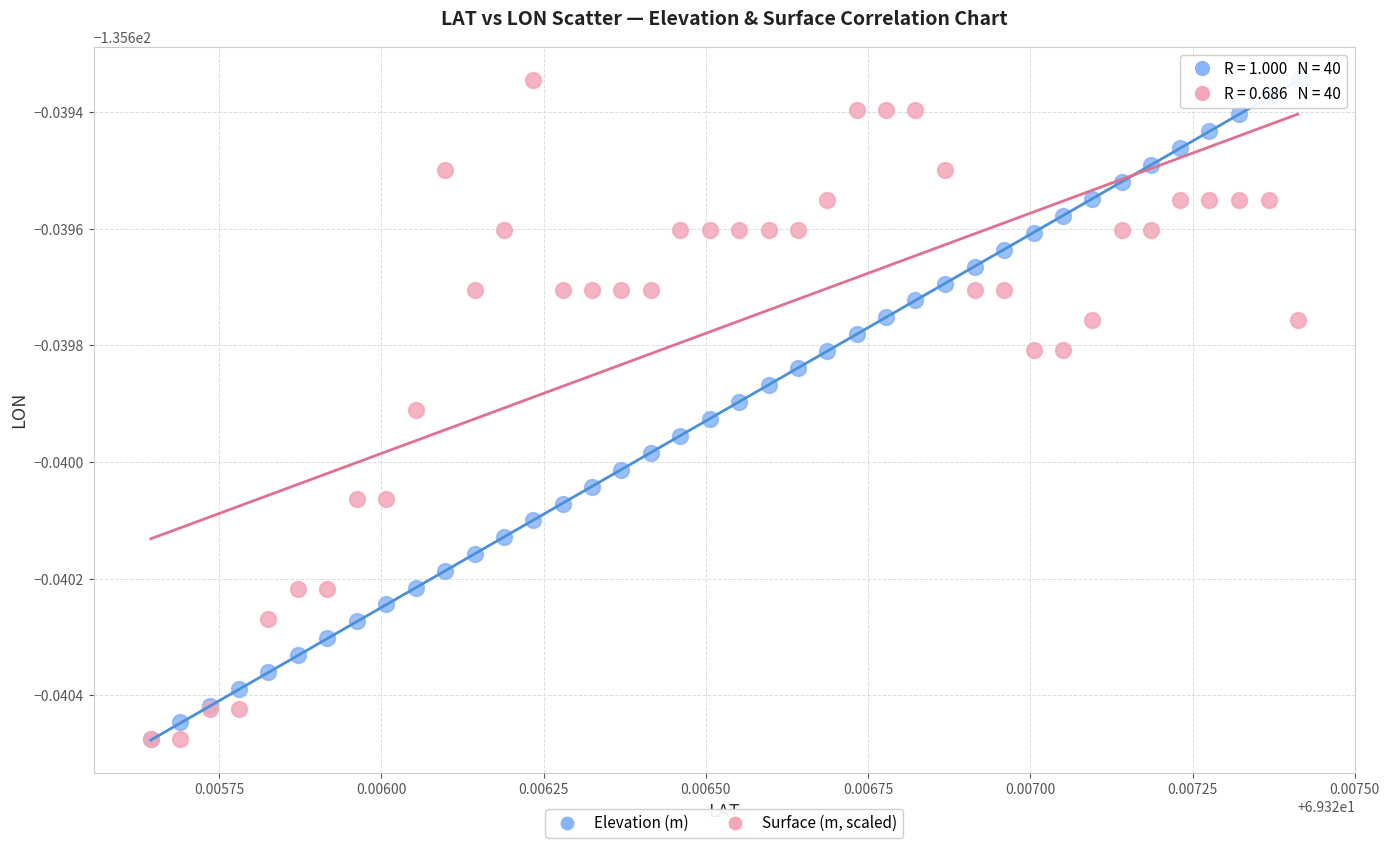

What are all the series names shown in the legend?

Elevation (m), Surface (m, scaled)